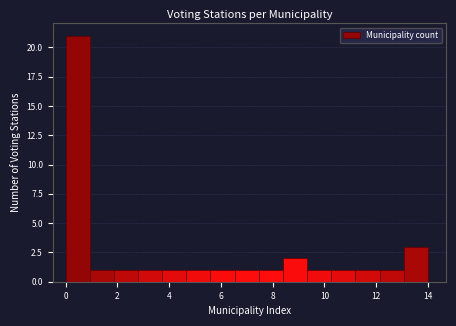

Reading left to right, list every bar in this chart as the range it spans on the x-axis followed by its height. Neither the bar edges nor the heights are printed on the chart, so give them approximately, as read against the axes.

0.0 to 1.0: 21
1.0 to 1.8: 1
1.8 to 2.8: 1
2.8 to 3.8: 1
3.8 to 4.6: 1
4.6 to 5.6: 1
5.6 to 6.6: 1
6.6 to 7.4: 1
7.4 to 8.4: 1
8.4 to 9.4: 2
9.4 to 10.2: 1
10.2 to 11.2: 1
11.2 to 12.2: 1
12.2 to 13.0: 1
13.0 to 14.0: 3